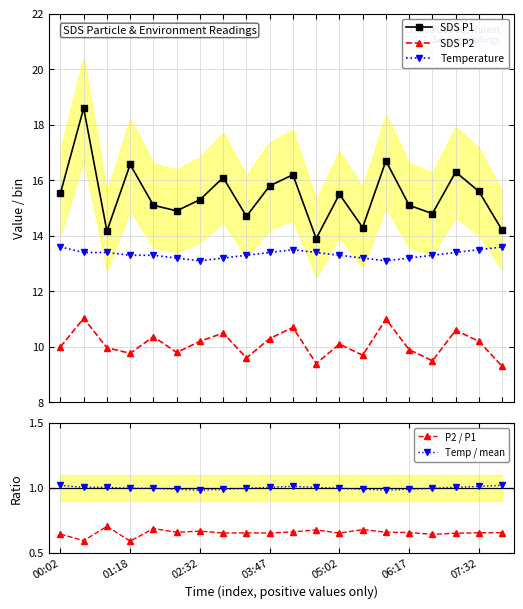

What is the value of the SDS P2 point at the 6th from the left?

9.8